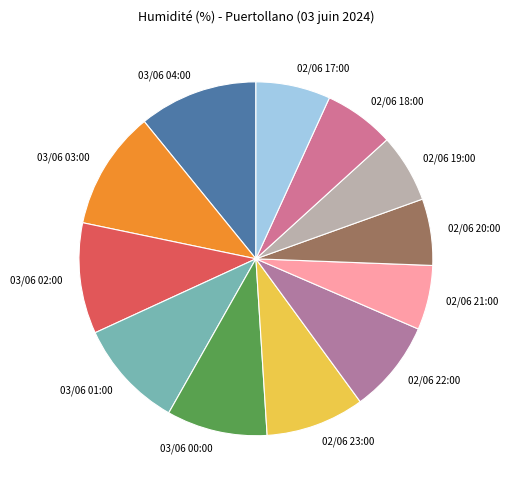

What is the ratio of the value at 02/06 20:00 to the value at 02/06 21:00?

1.0